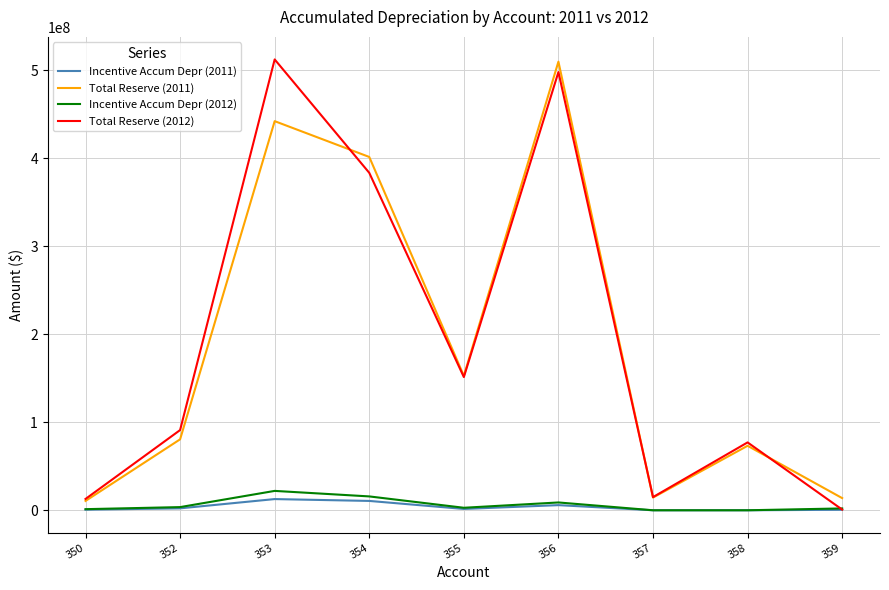

Is the value of Incentive Accum Depr (2011) at 350 greater than the value of Total Reserve (2012) at 354?

No